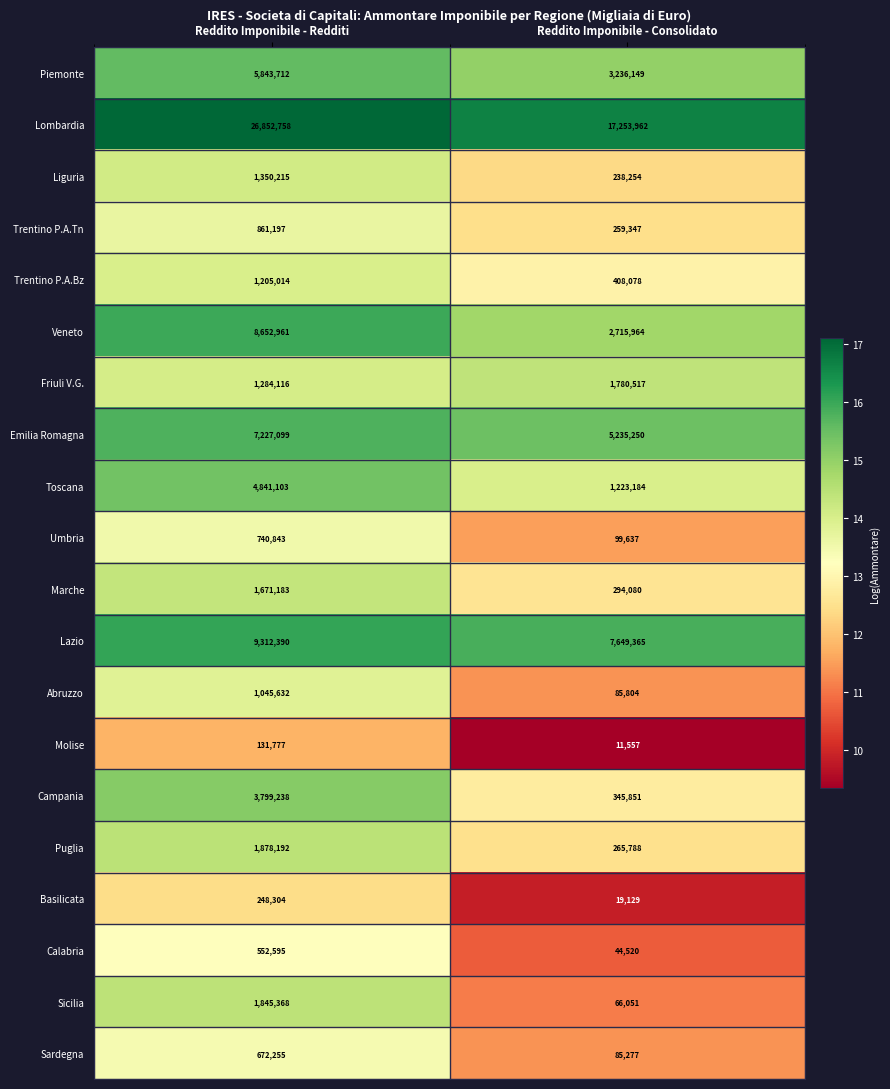

What is the spread (max minus min) of values at Reddito Imponibile - Redditi?

26720981